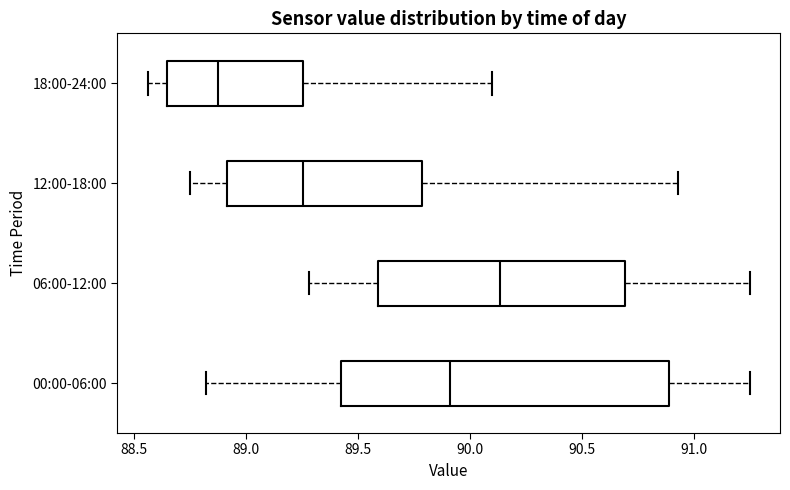

Where is the left edge of the box for 18:00-24:00 on the x-axis? The values are not printed on the chart, so give them approximately, as read against the axis.

88.65